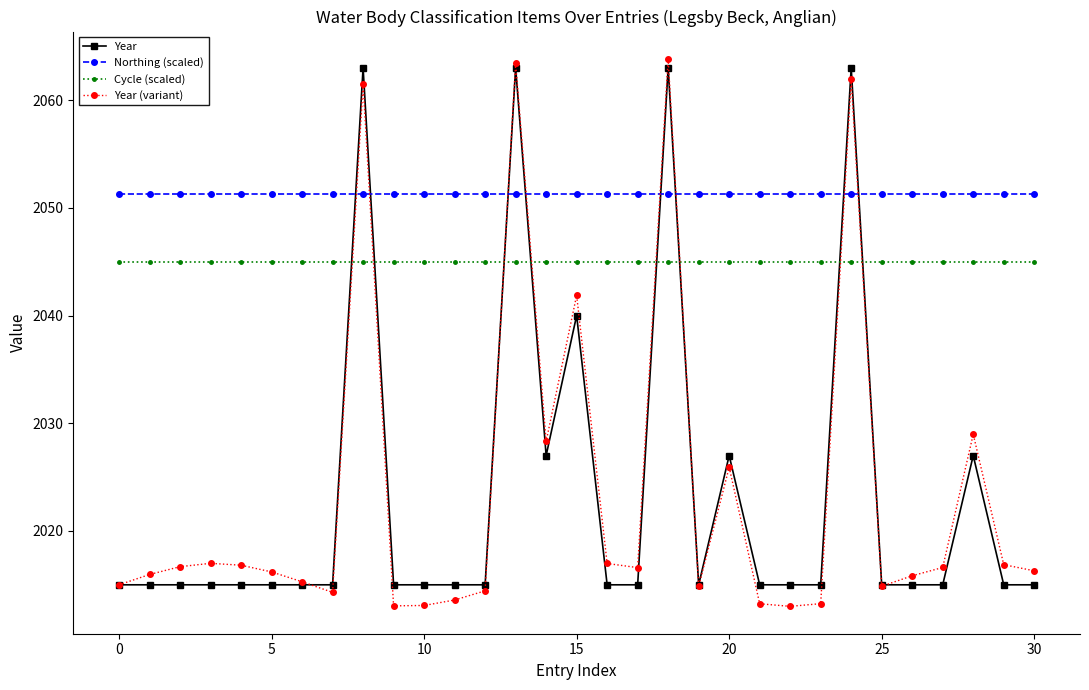

What is the maximum value shown in the chart?

2063.8